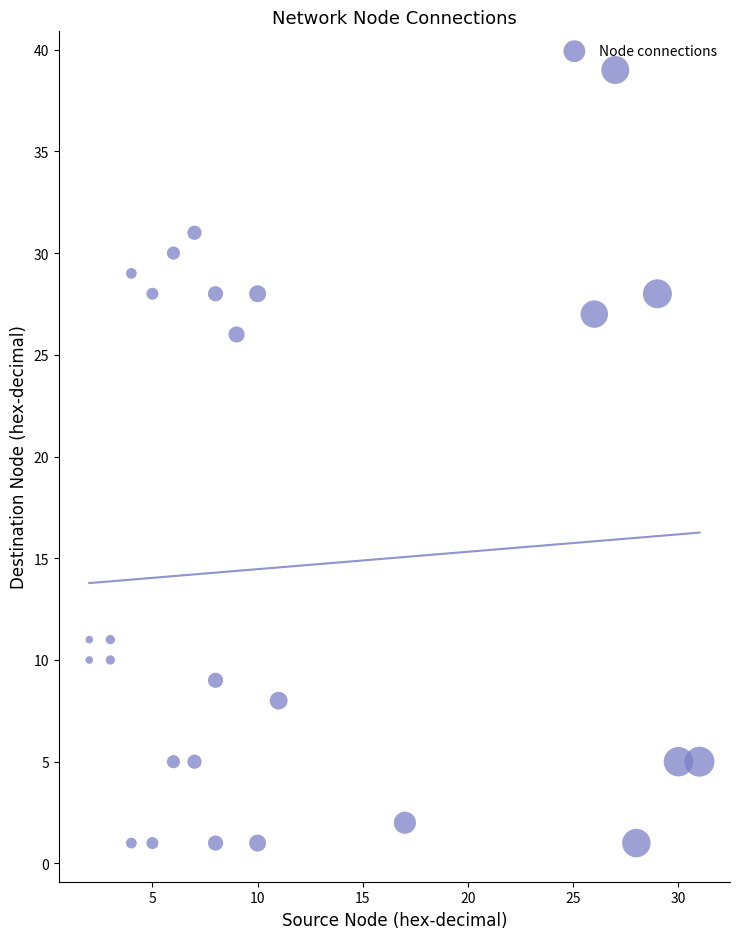

What Y value in the scatter plot is closest to 20?

26